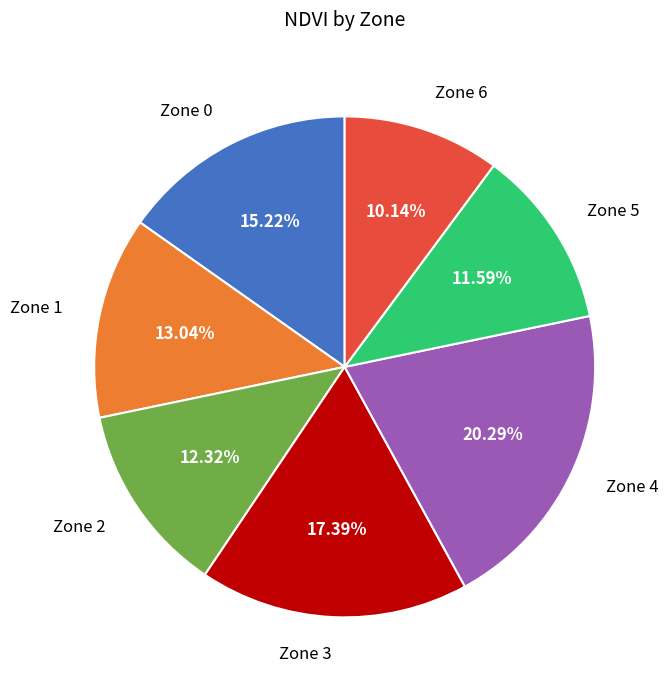

Between Zone 5 and Zone 2, which is larger?

Zone 2